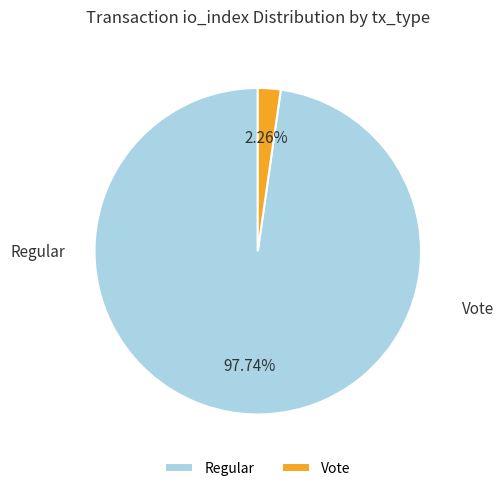

Which category has the smallest portion of the pie?

Vote